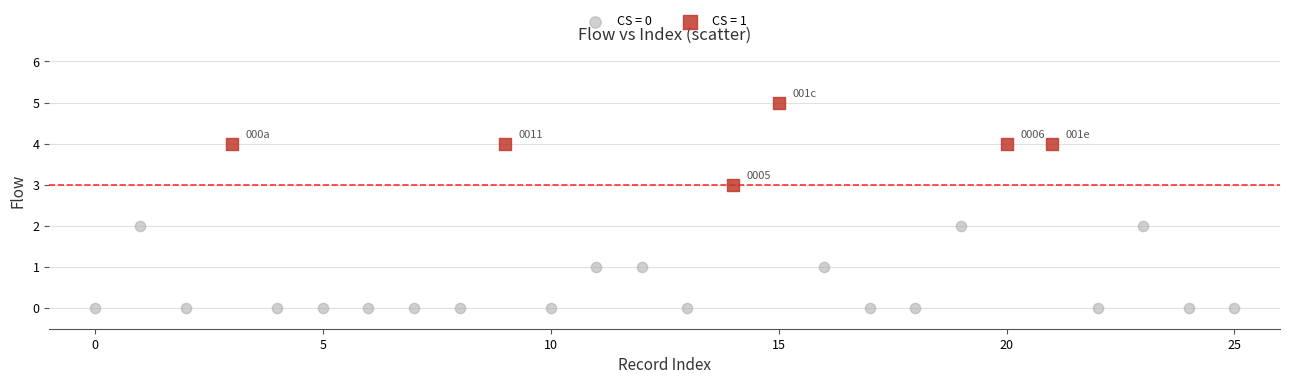

Which series contains the lowest Y value?

CS = 0